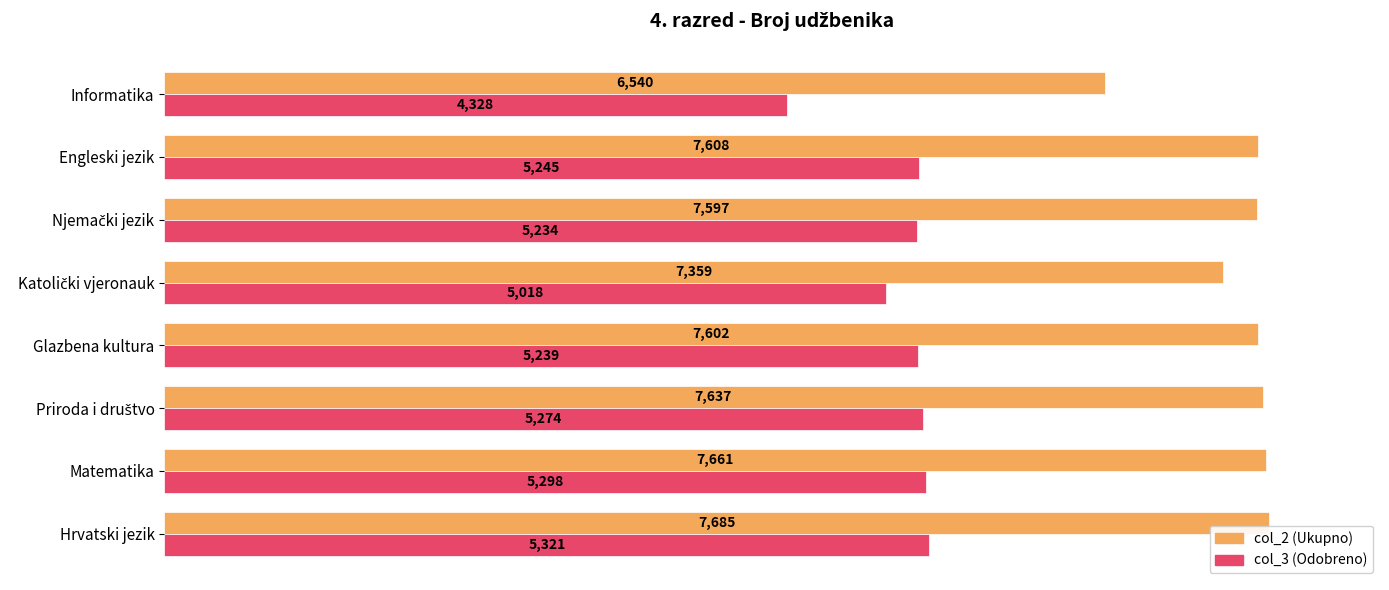

What is the difference between the highest and lowest values at Hrvatski jezik?

2364